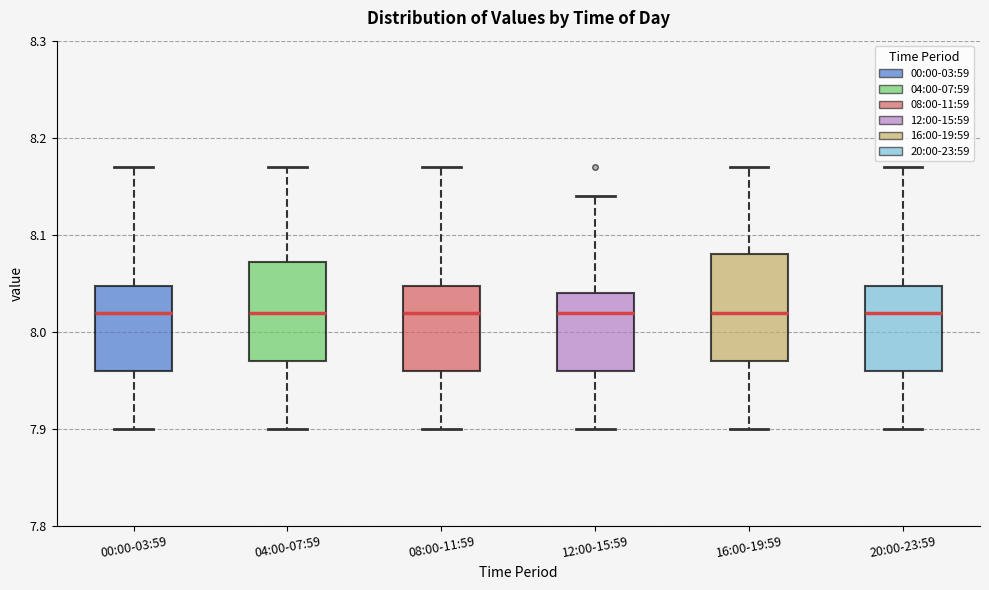

Reading left to right, read every box against the y-axis: the position of its median line, the range the box covers, and the ends of its whiskers. The values are not printed on the chart, so give them approximately, as read against the axis.

00:00-03:59: median 8.02, box 7.96 to 8.05, whiskers 7.90 to 8.17
04:00-07:59: median 8.02, box 7.97 to 8.07, whiskers 7.90 to 8.17
08:00-11:59: median 8.02, box 7.96 to 8.05, whiskers 7.90 to 8.17
12:00-15:59: median 8.02, box 7.96 to 8.04, whiskers 7.90 to 8.14
16:00-19:59: median 8.02, box 7.97 to 8.08, whiskers 7.90 to 8.17
20:00-23:59: median 8.02, box 7.96 to 8.05, whiskers 7.90 to 8.17